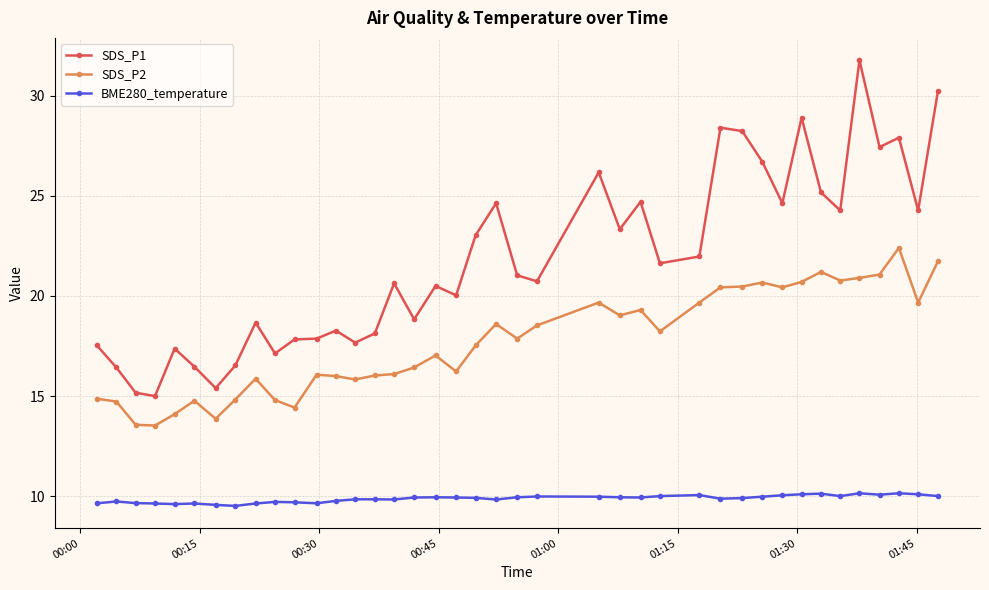

Rank the series by their average value, from lowest to highest.

BME280_temperature, SDS_P2, SDS_P1